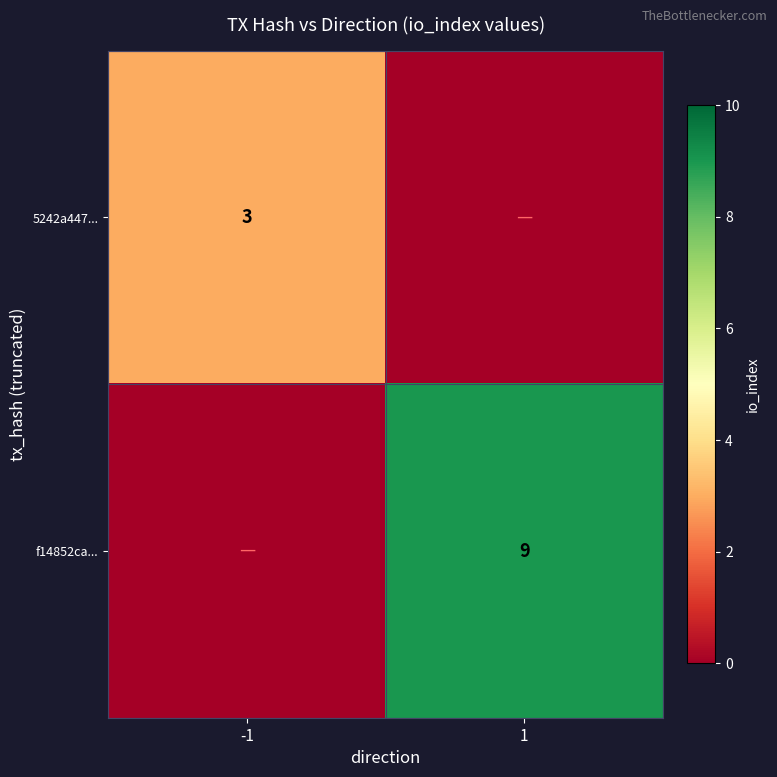

Is it true that f14852ca... equals 4 at 1?

False